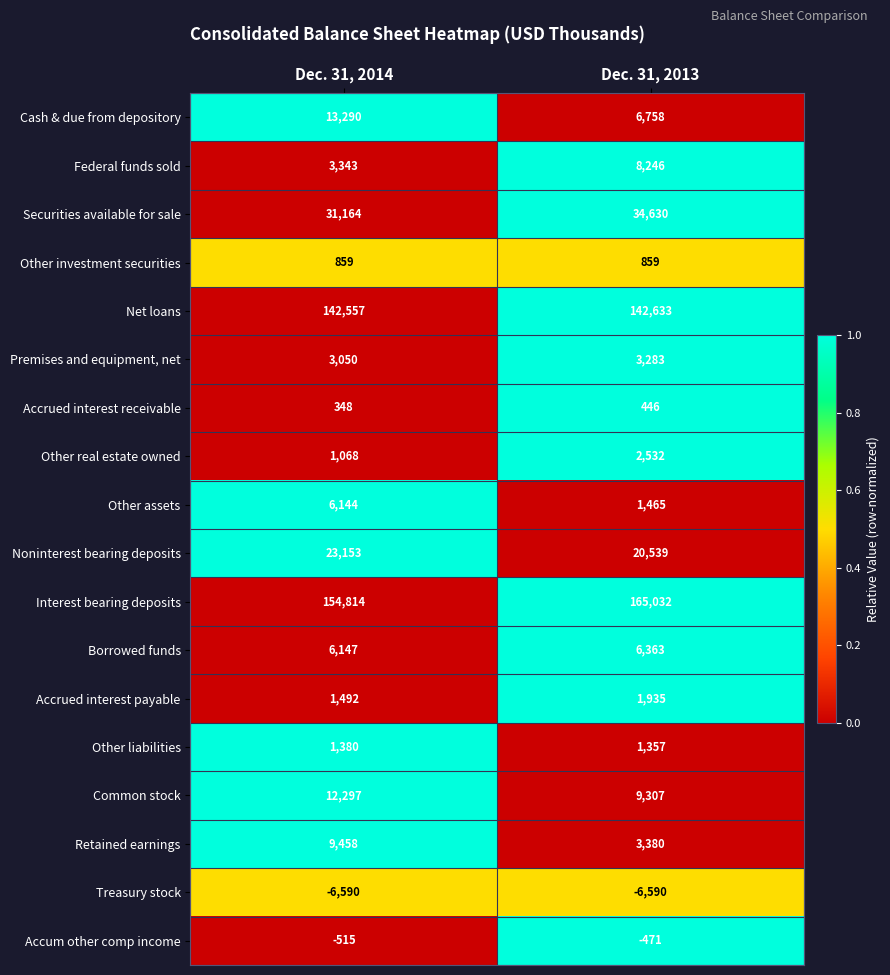

Rank the categories by Other real estate owned value from lowest to highest.

Dec. 31, 2014, Dec. 31, 2013